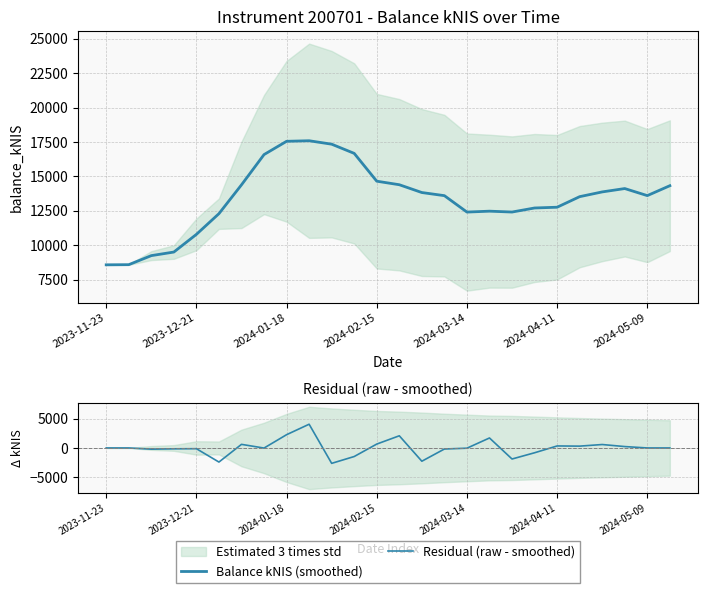

Which series has the largest total across all categories?

Balance kNIS (smoothed)